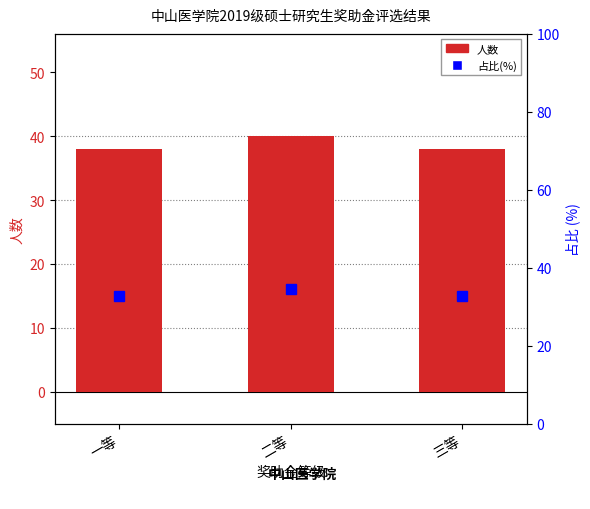

Reading left to right, what are all the values shown in this chart?

人数: 38.0	40.0	38.0
占比(%): 32.8	34.5	32.8